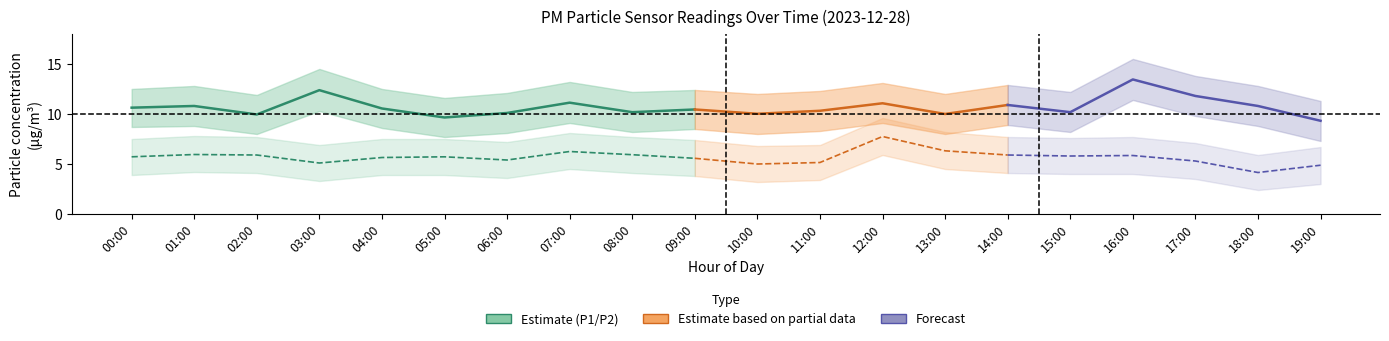

Which has a higher value, 14:00 or 12:00?

12:00